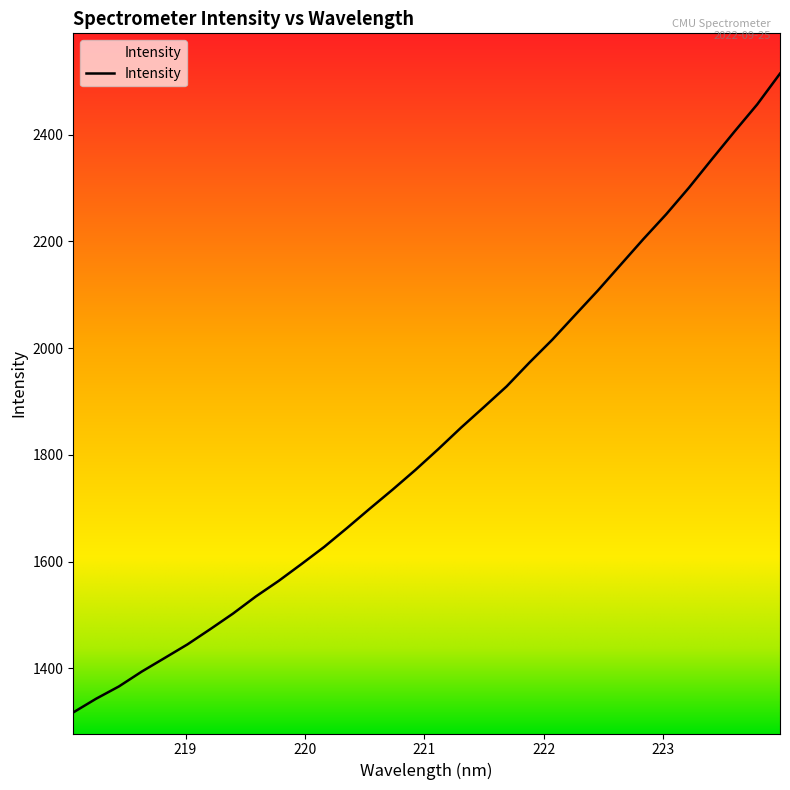

What is the minimum value shown in the chart?

1317.2